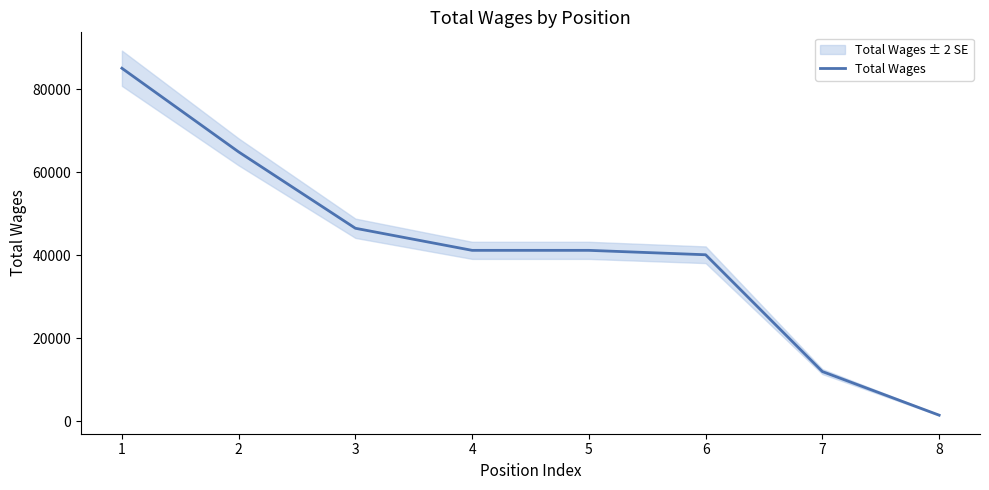

True or false: the data shows 85075 at 1.

True